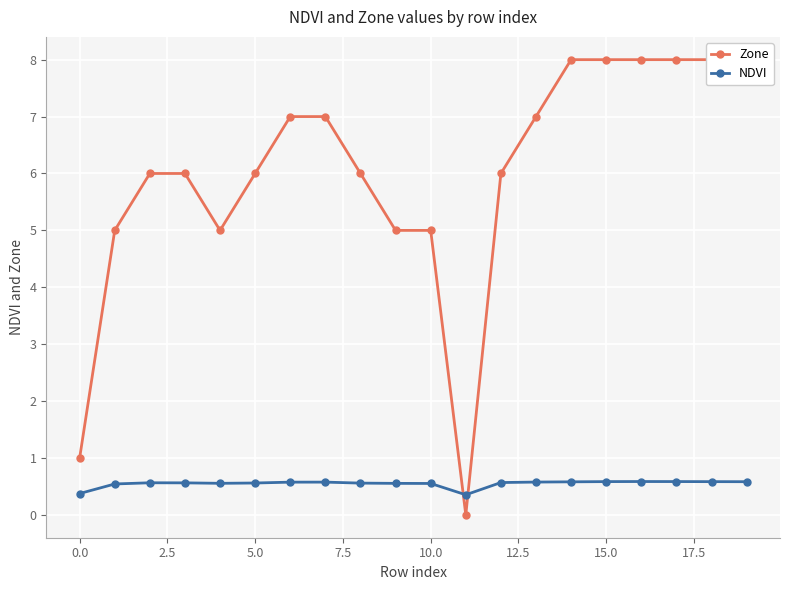

True or false: NDVI has a value of 0.4 at 11.

True